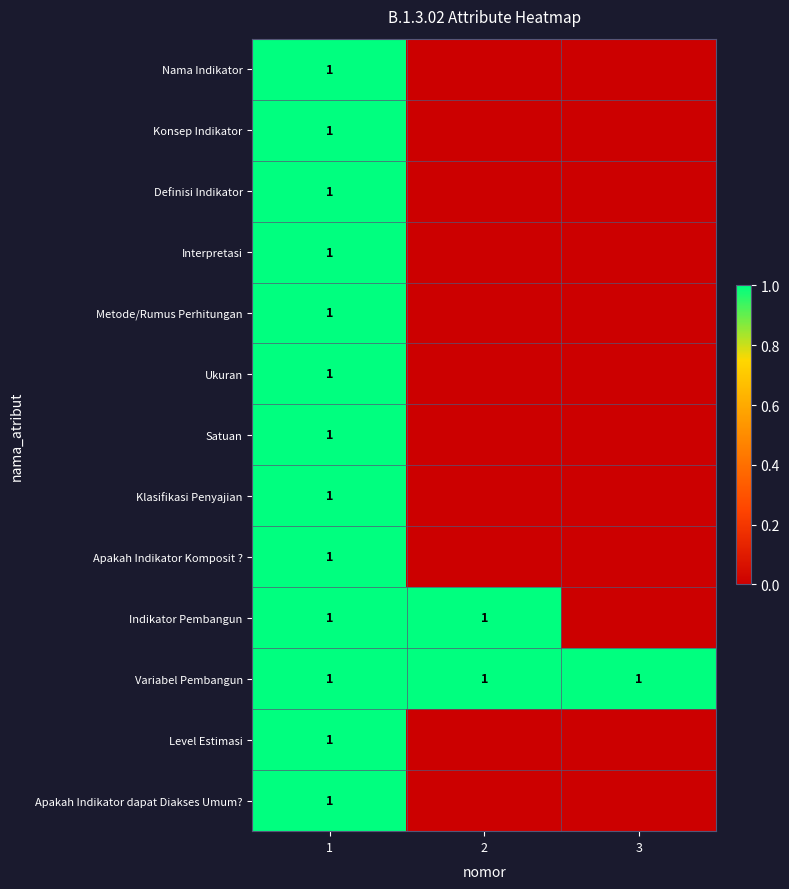

True or false: Klasifikasi Penyajian has a value of 1 at 1.

True